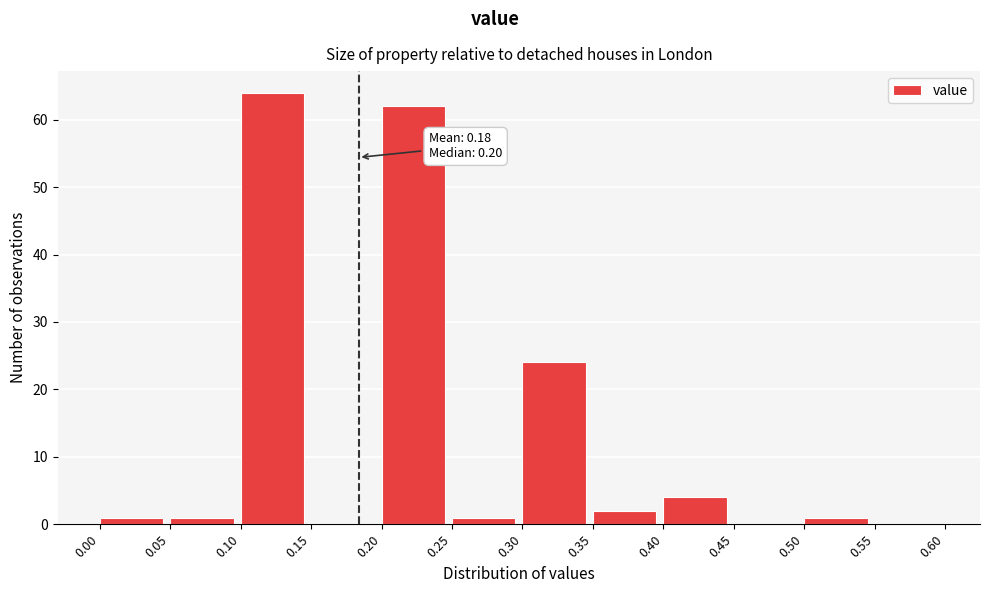

Over which range of the x-axis is the bar tallest?

0.10 to 0.15